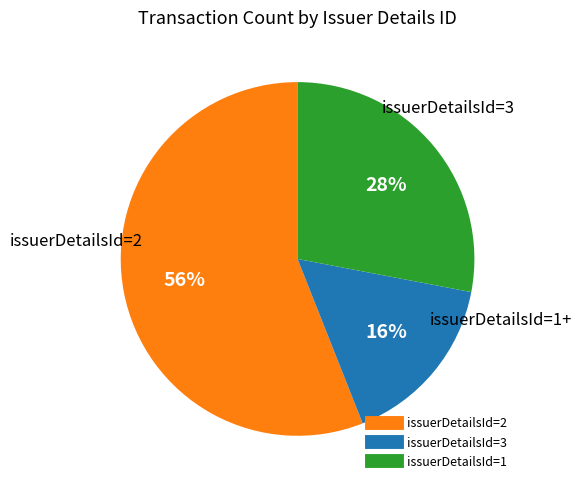

Is there any slice that represents more than half of the pie?

Yes